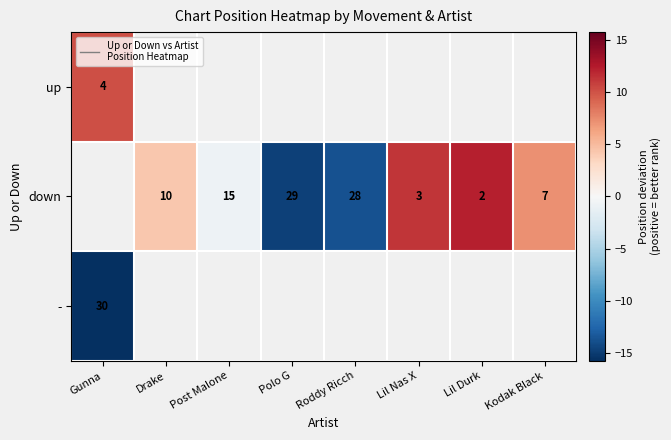

At which label does - reach its peak?

Gunna